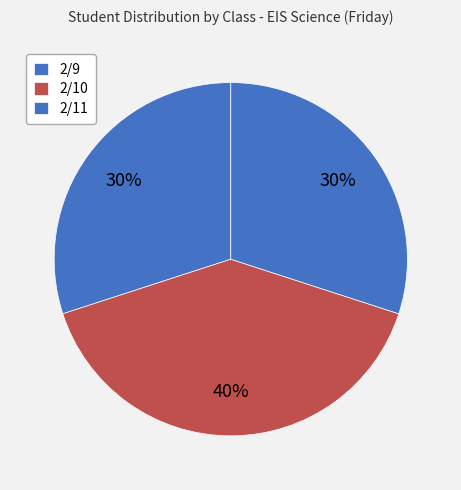

How many slices are in this pie chart?

3